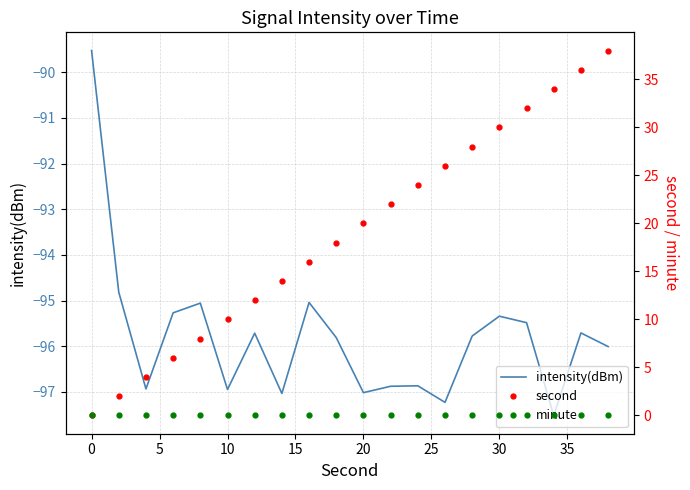

What is the highest value of the intensity(dBm) series?

-89.5